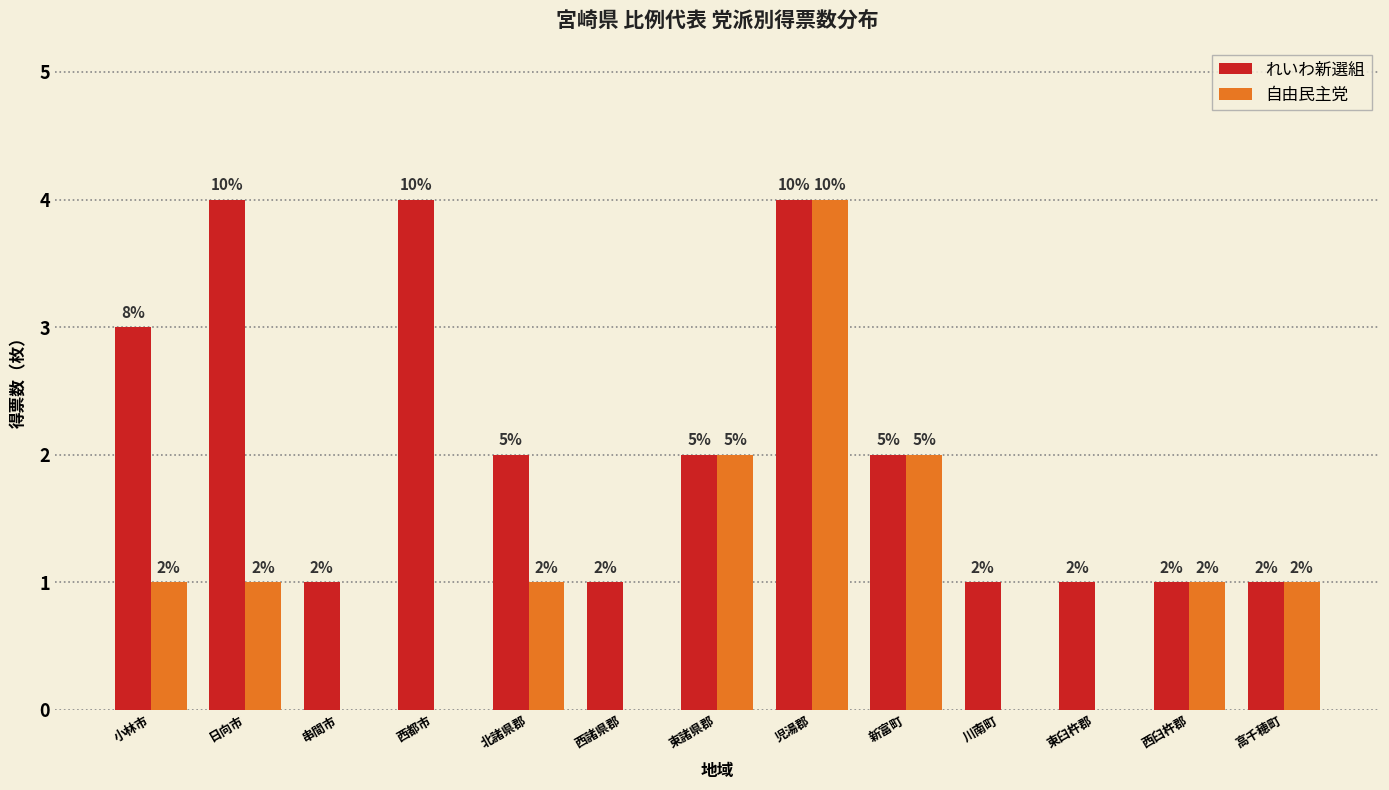

Reading left to right, list all the values displayed in this chart.

れいわ新選組: 小林市=3	日向市=4	串間市=1	西都市=4	北諸県郡=2	西諸県郡=1	東諸県郡=2	児湯郡=4	新富町=2	川南町=1	東臼杵郡=1	西臼杵郡=1	高千穂町=1
自由民主党: 小林市=1	日向市=1	串間市=0	西都市=0	北諸県郡=1	西諸県郡=0	東諸県郡=2	児湯郡=4	新富町=2	川南町=0	東臼杵郡=0	西臼杵郡=1	高千穂町=1